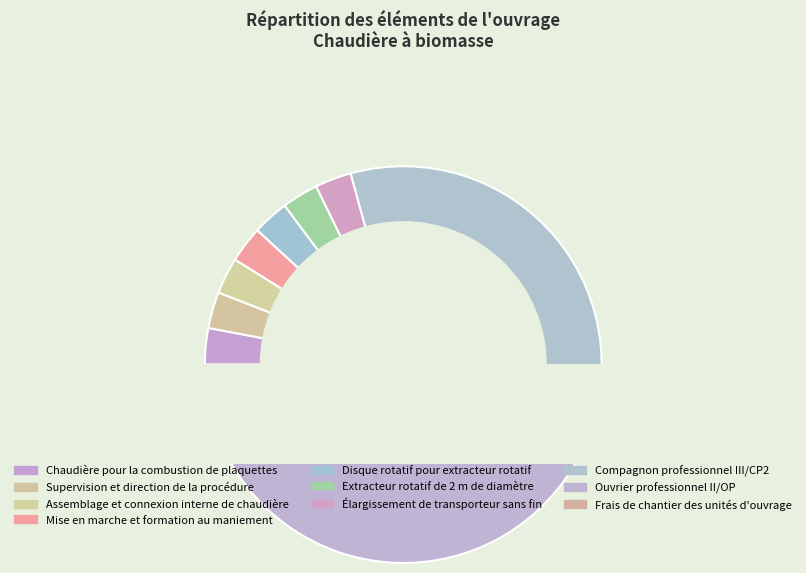

Is it true that Supervision et direction de la procédure is 14% of the pie?

False